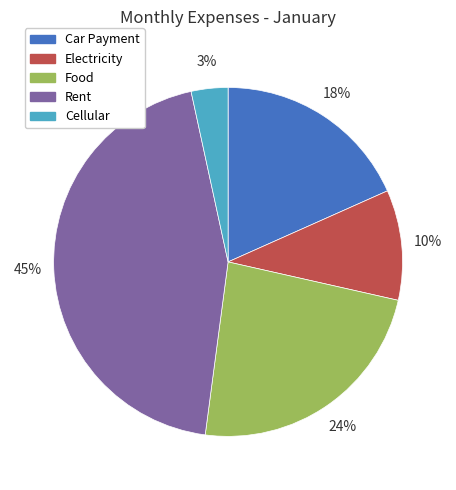

Is the sum of Rent and Electricity greater than half?

Yes